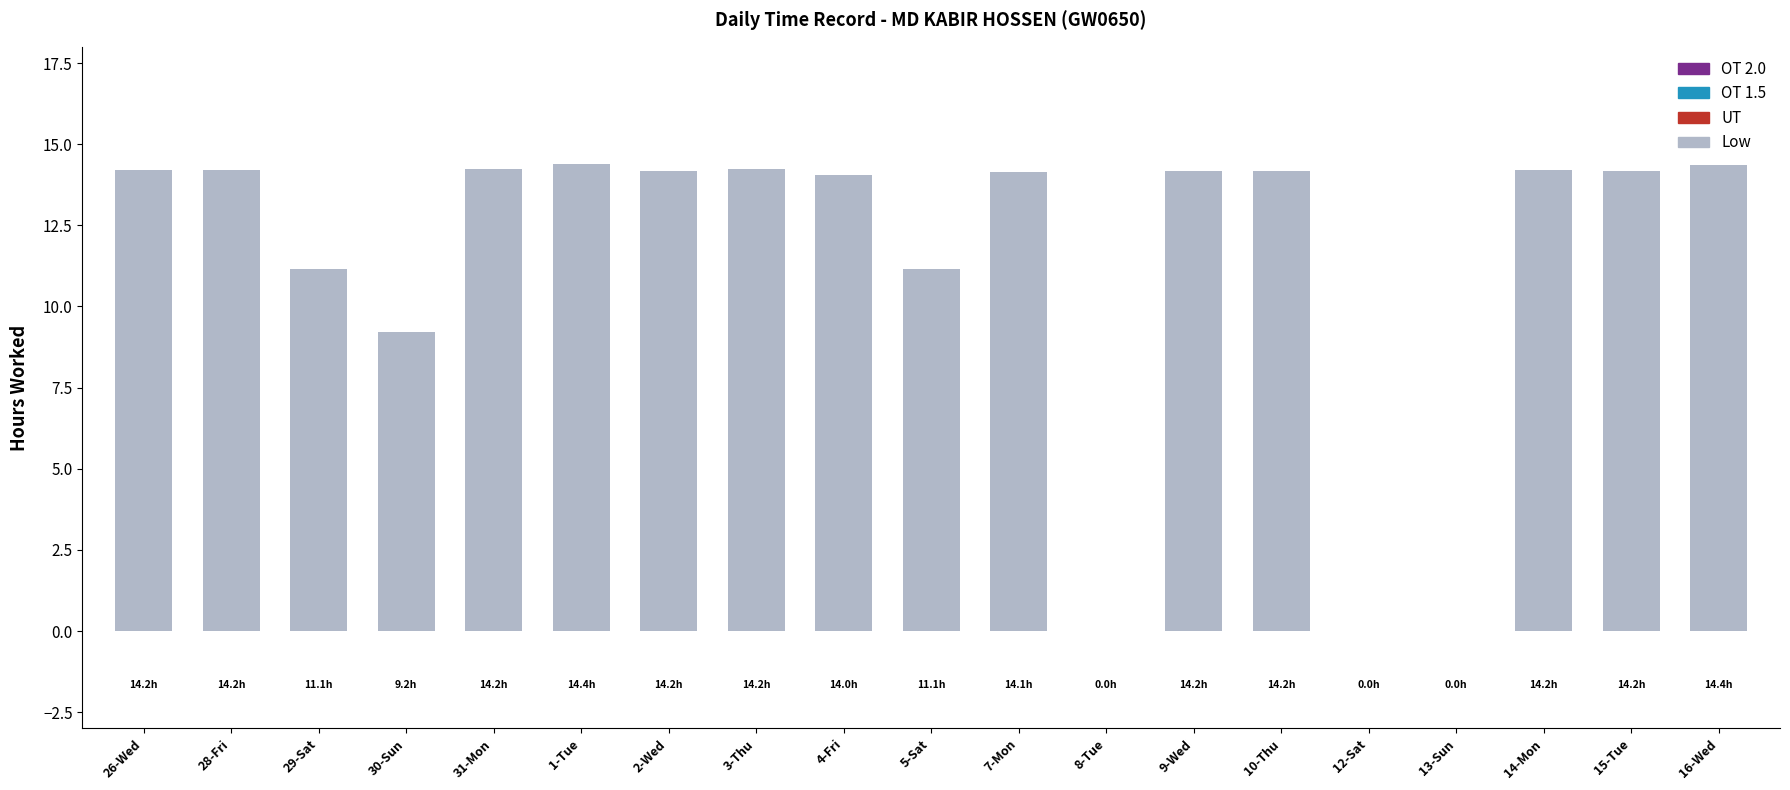

What is the maximum value shown in the chart?

14.4